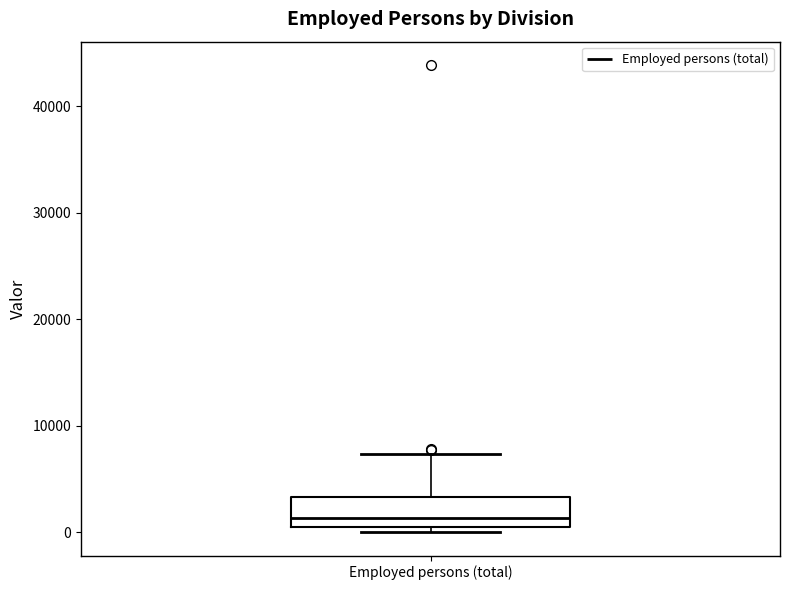

Transcribe this box plot: give where the median line is, the range the box spans, and where the two whiskers end, as read against the y-axis. The values are not printed on the chart, so give them approximately, as read against the axis.

median 1000, box 0 to 3000, whiskers 0 (just below the box's lower edge) to 7000